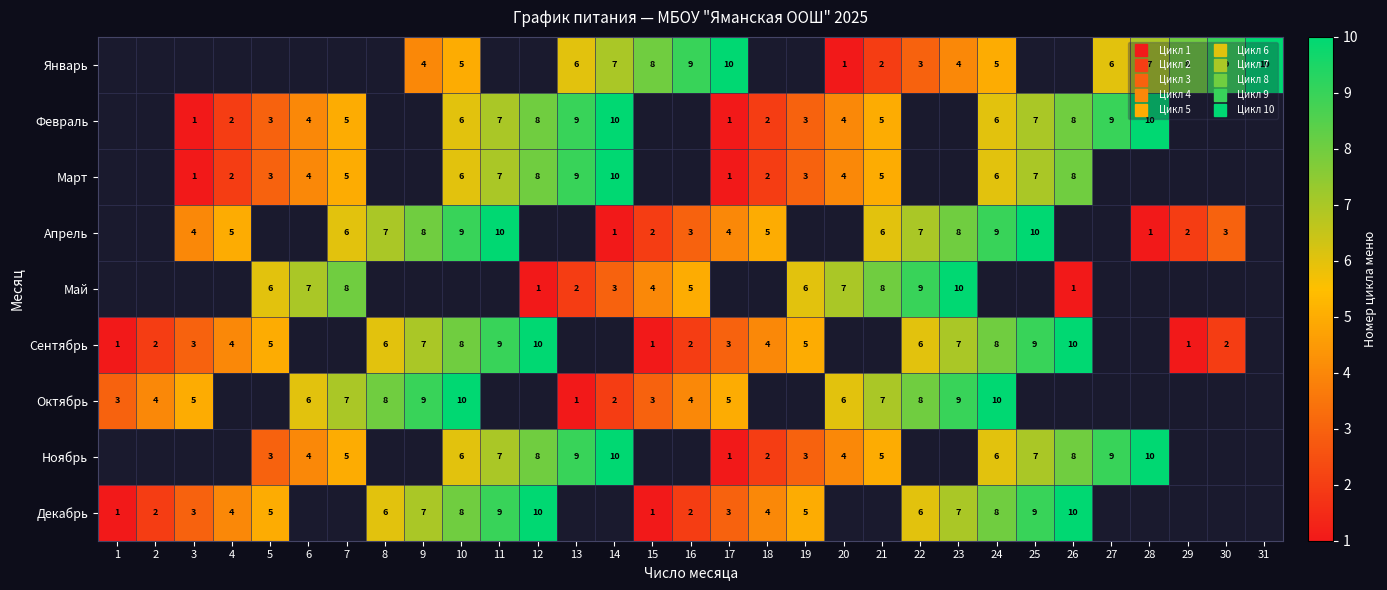

What is the spread (max minus min) of values at 13?

8.0